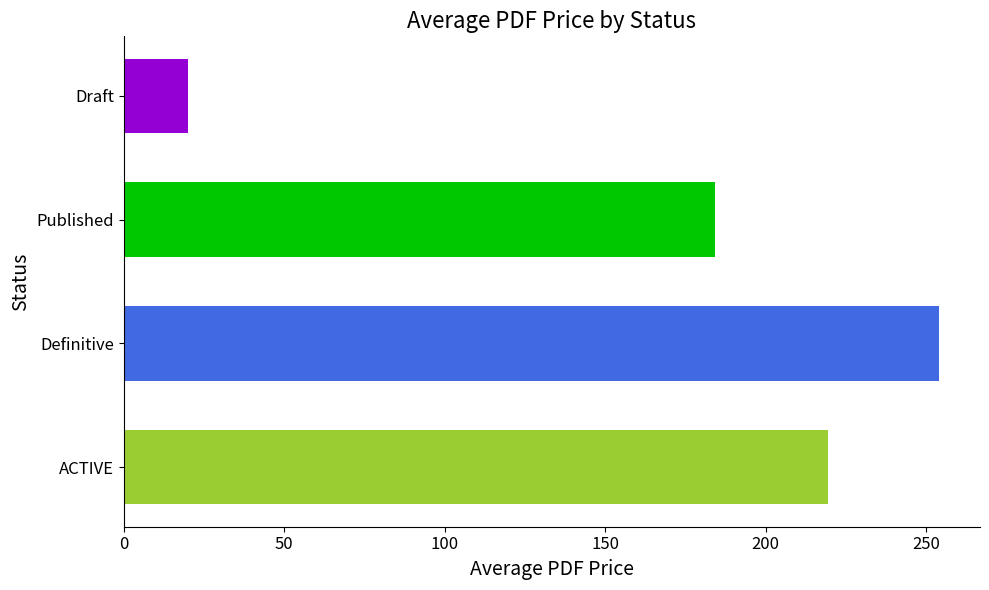

Between Published and Definitive, which is larger?

Definitive